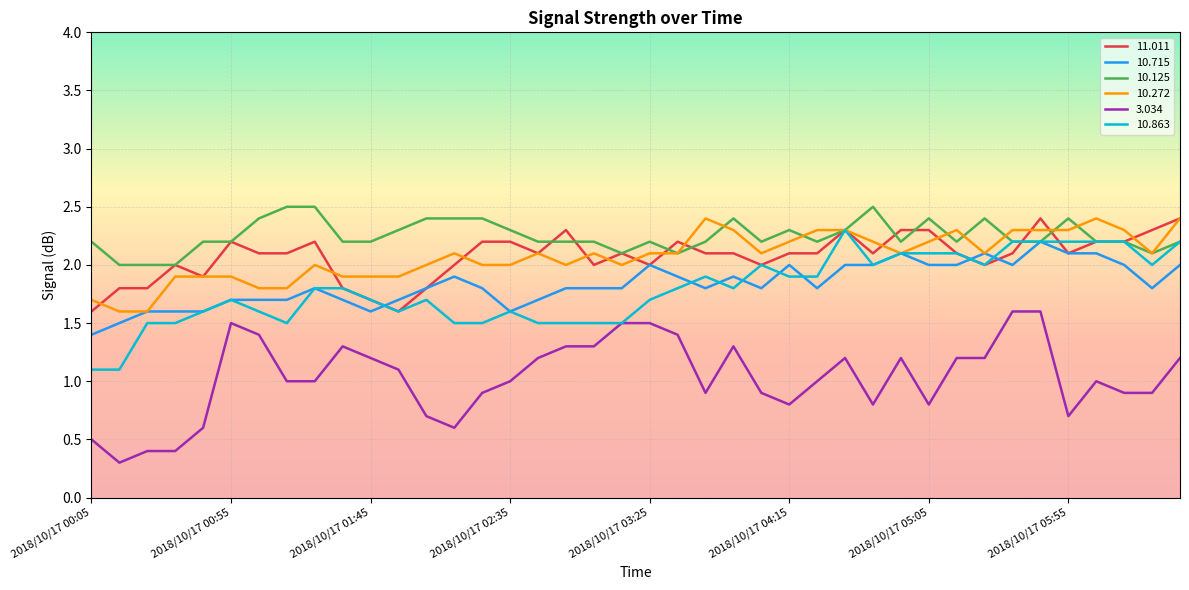

True or false: 3.034 and 11.011 intersect in this chart.

False